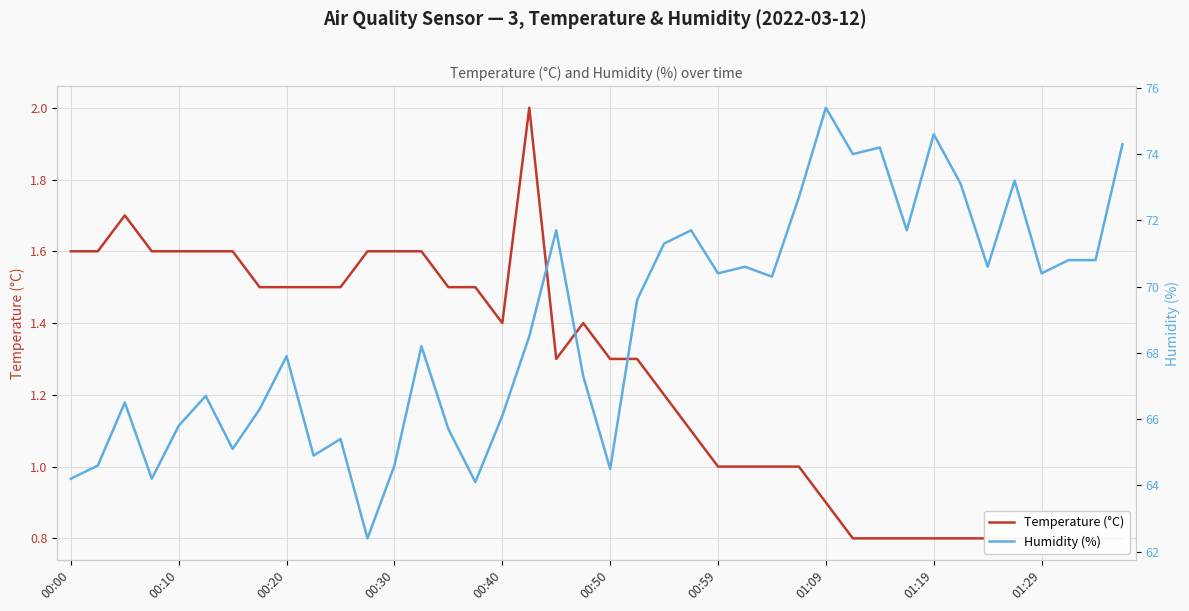

What is the highest value of the Humidity (%) series?

75.4